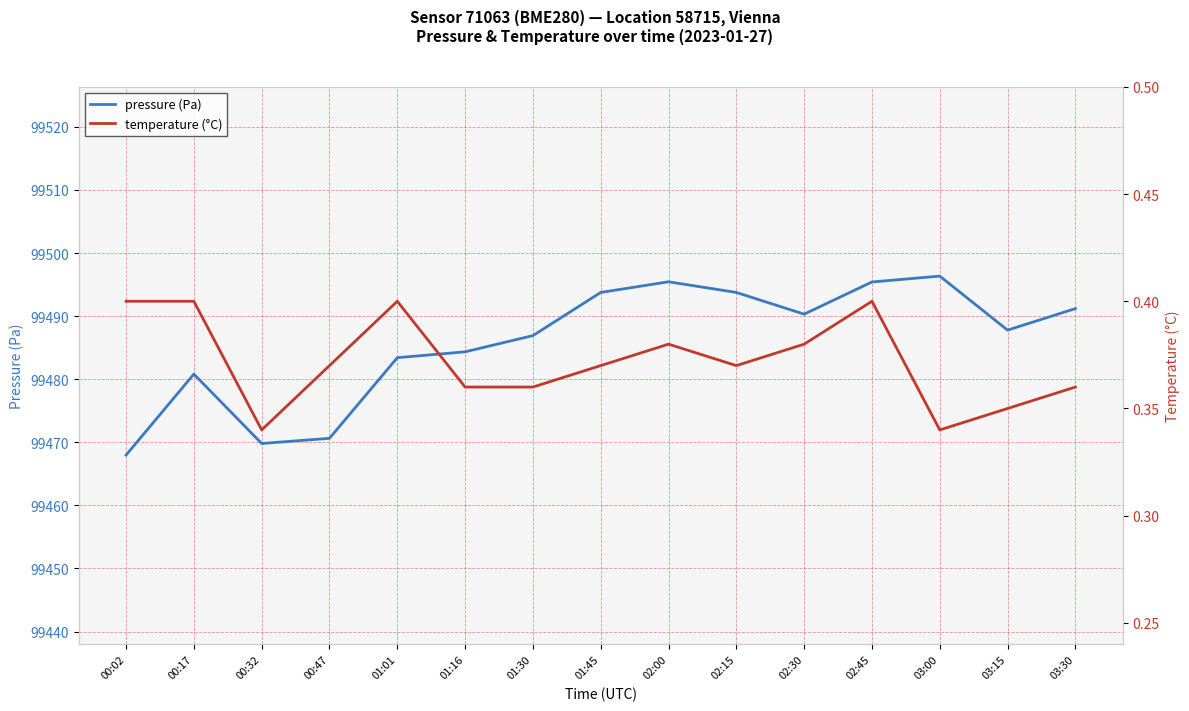

What is the approximate value of temperature (°C) at 01:45?

0.4